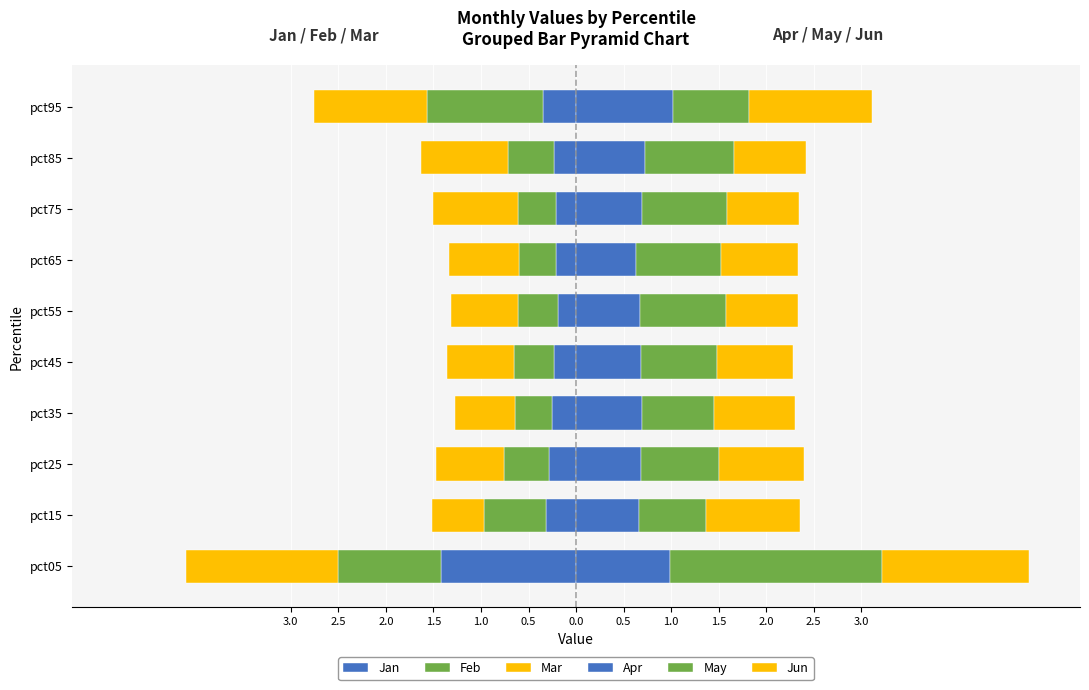

Reading right to left, transcribe all the data shown in this chart.

Jan: -0.3	-0.2	-0.2	-0.2	-0.2	-0.2	-0.3	-0.3	-0.3	-1.4
Feb: -1.2	-0.5	-0.4	-0.4	-0.4	-0.4	-0.4	-0.5	-0.7	-1.1
Mar: -1.2	-0.9	-0.9	-0.7	-0.7	-0.7	-0.6	-0.7	-0.5	-1.6
Apr: 1.0	0.7	0.7	0.6	0.7	0.7	0.7	0.7	0.7	1.0
May: 0.8	0.9	0.9	0.9	0.9	0.8	0.8	0.8	0.7	2.2
Jun: 1.3	0.8	0.8	0.8	0.8	0.8	0.8	0.9	1.0	1.5